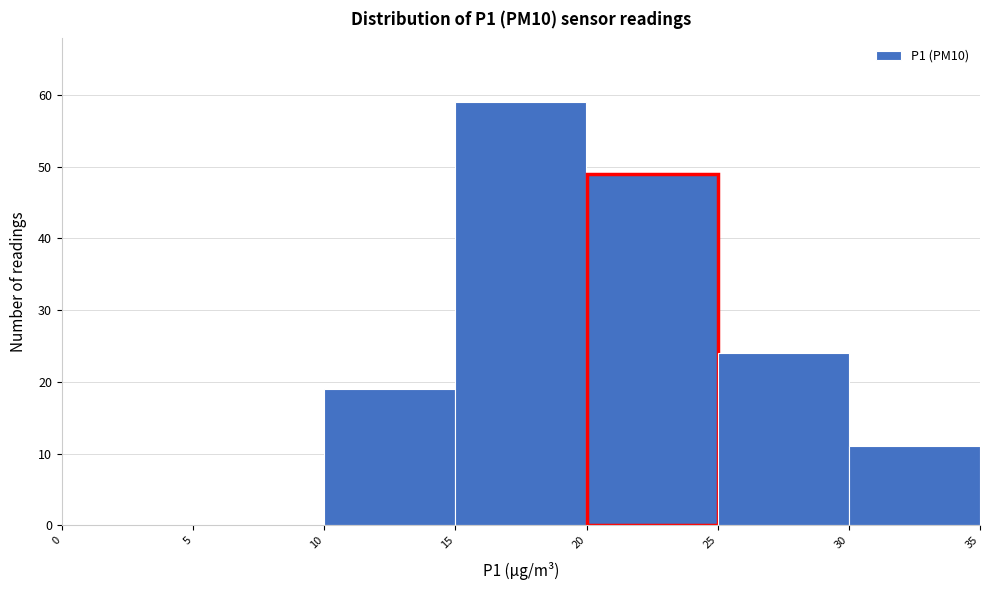

Over which range of the x-axis is the bar tallest?

15 to 20